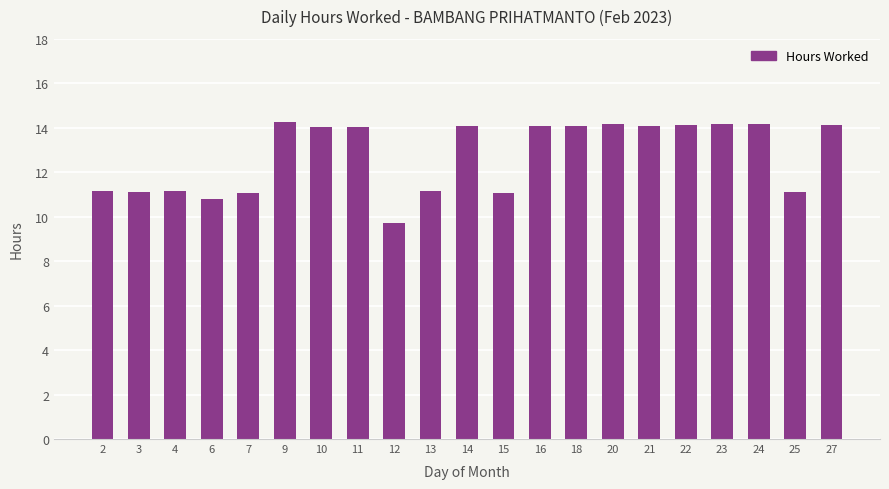

What is the average value?

12.7